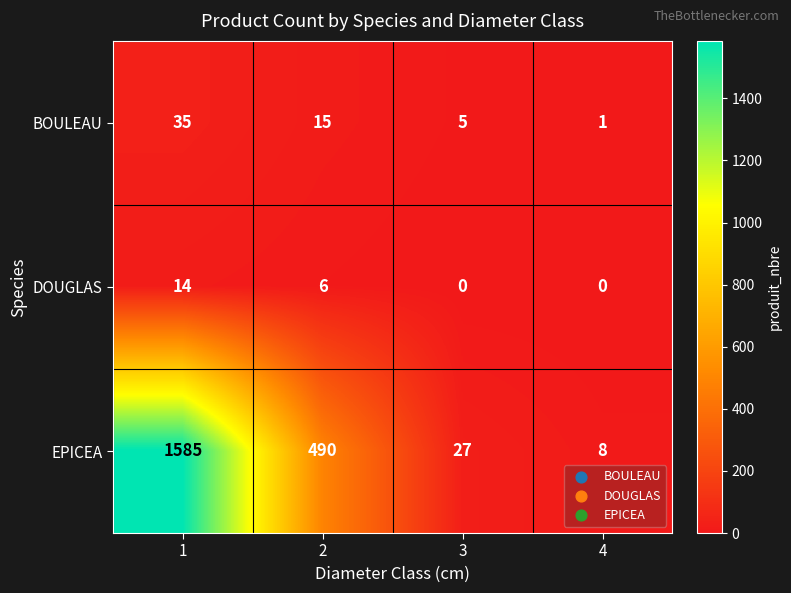

What is the difference between the BOULEAU values at 2 and 3?

10